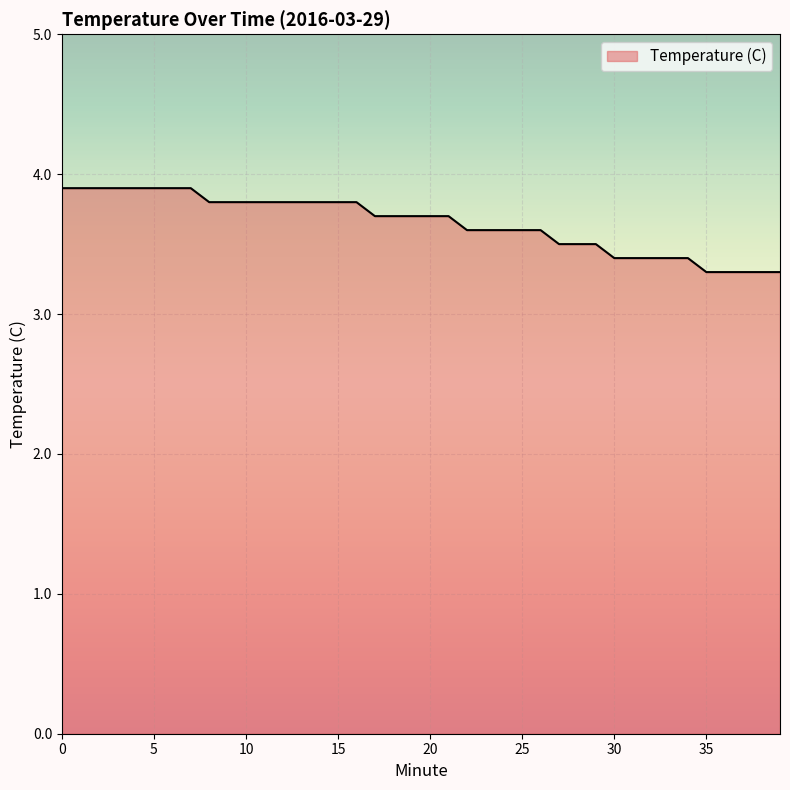

What is the difference between the maximum and minimum values?

0.6